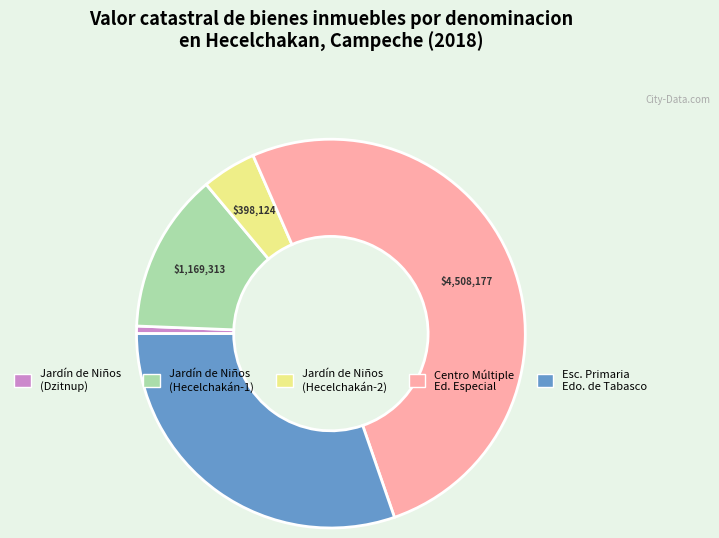

Is there a majority slice in this chart?

Yes